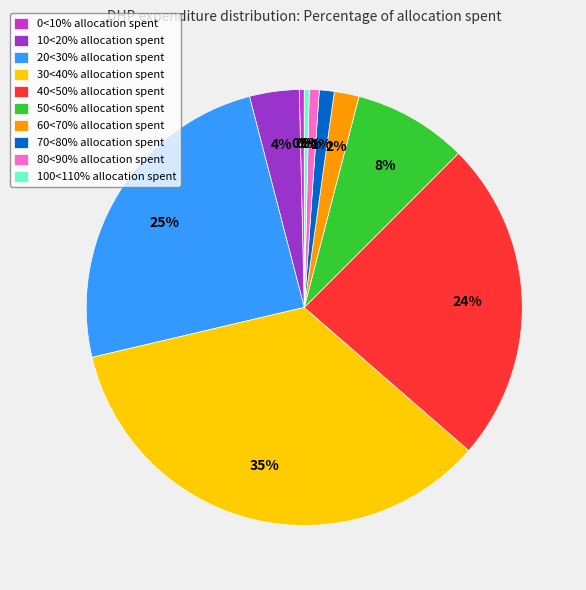

To the nearest percent, what is the difference between the 40<50% allocation spent and 60<70% allocation spent slice percentages?

22%